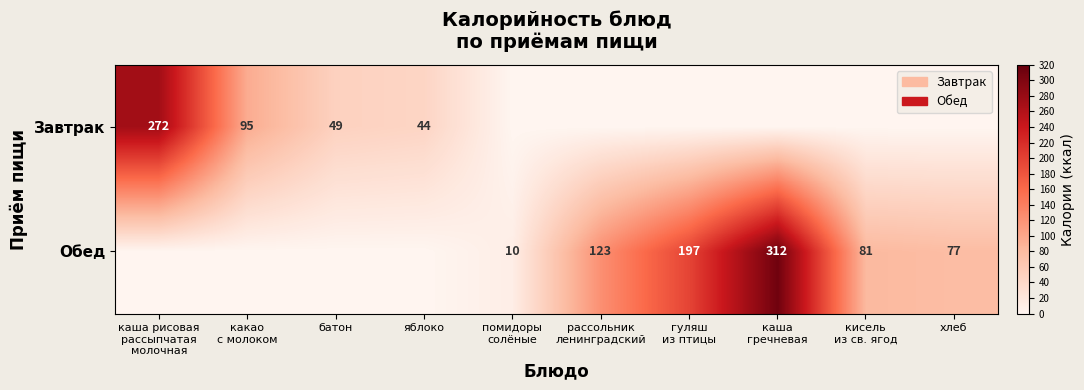

Is the value of Завтрак at хлеб greater than the value of Обед at хлеб?

No